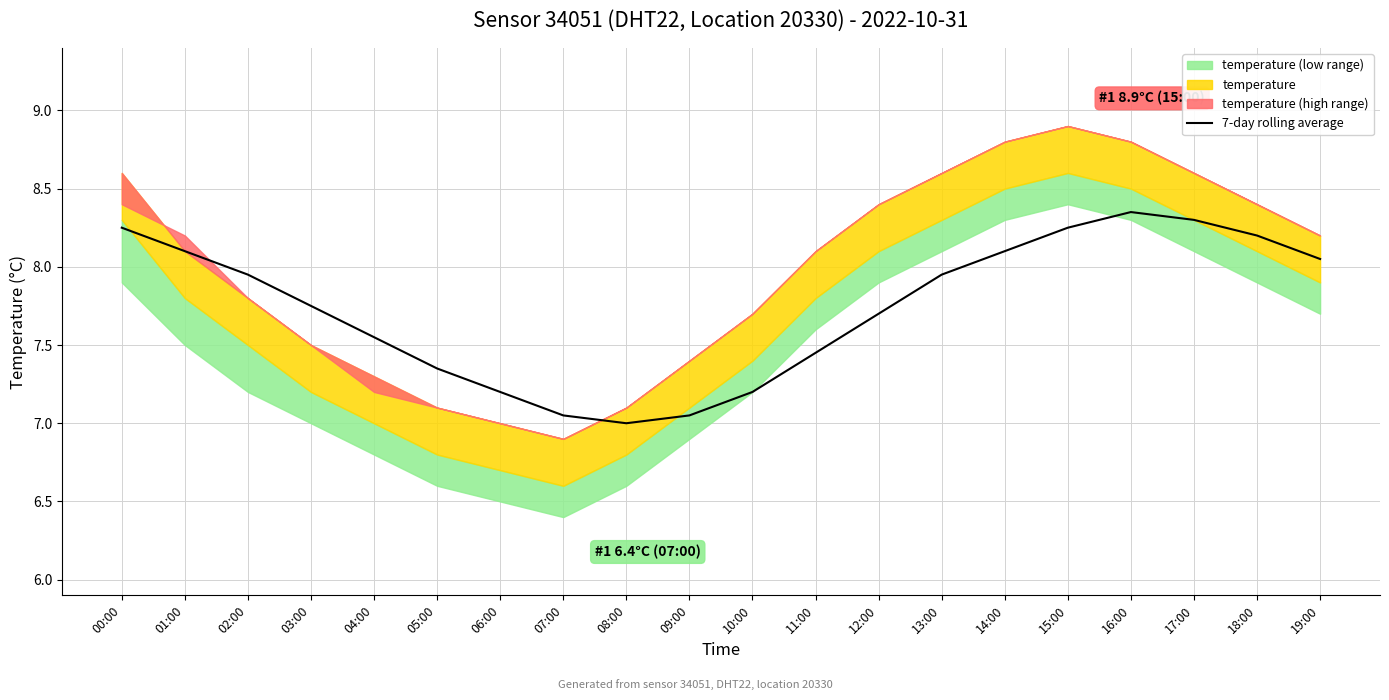

What is the difference between the maximum and second lowest values?

1.3